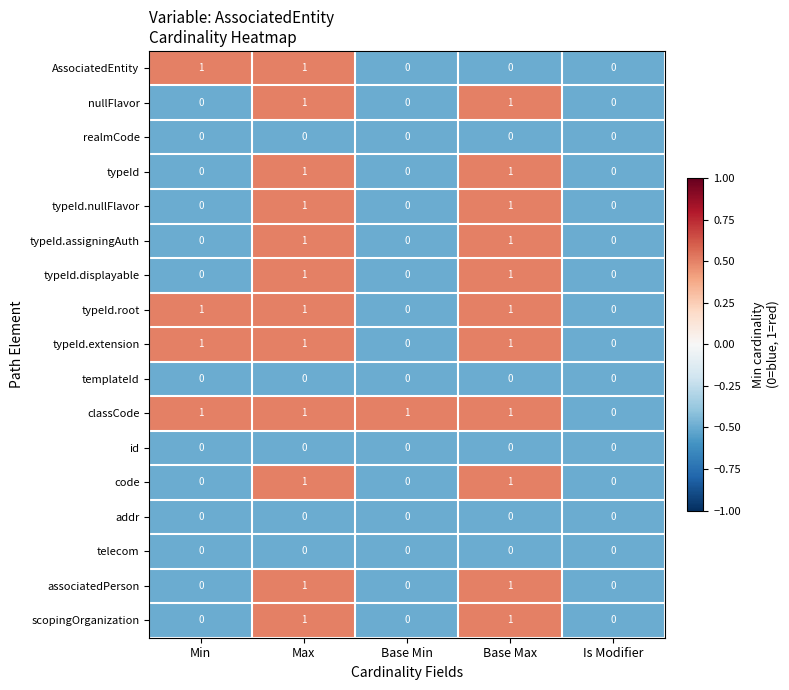

At which category is the sum across all series the highest?

Max